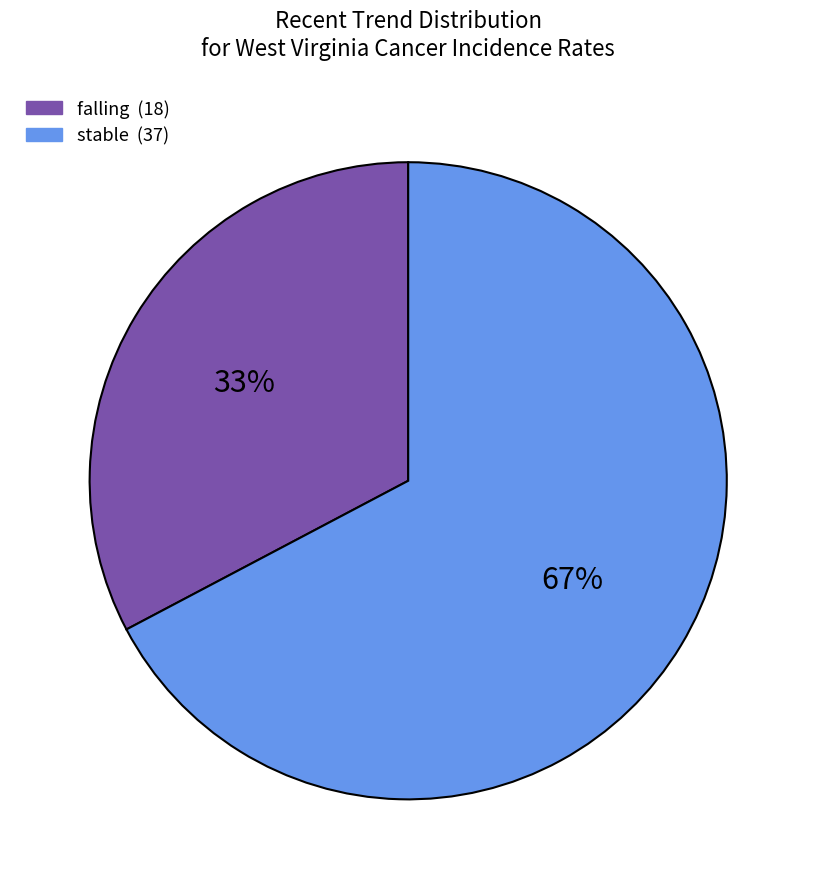

Is the sum of stable and falling greater than half?

Yes